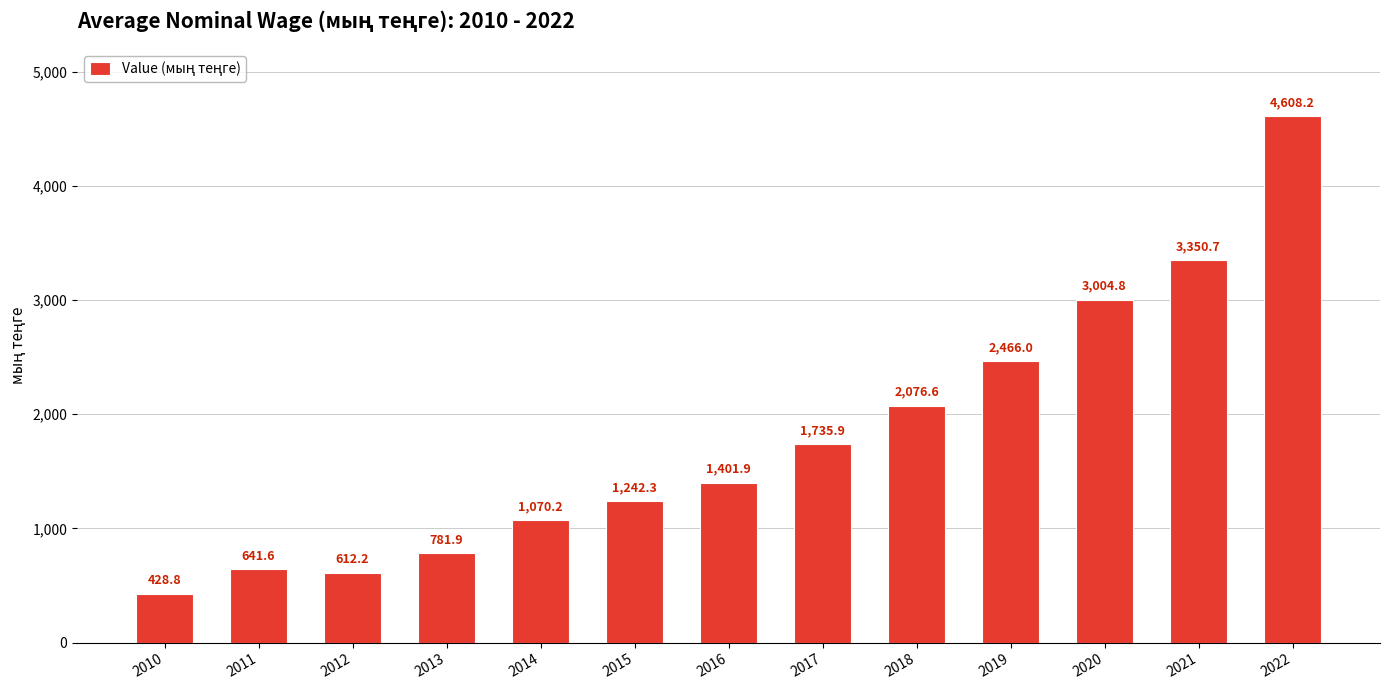

What is the difference between the maximum and minimum values?

4179.4